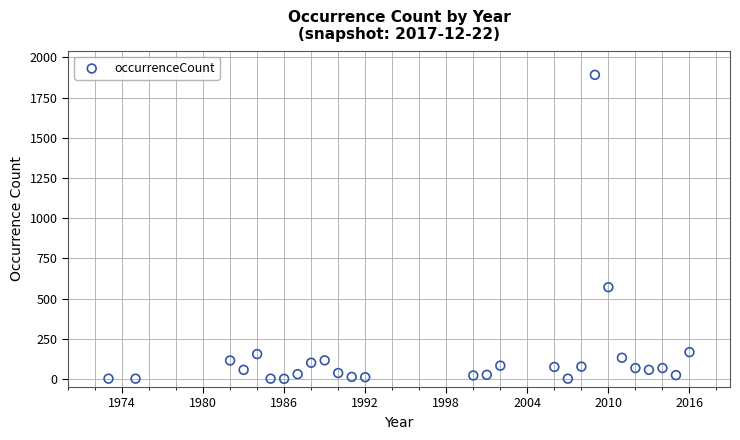

What Y value in the scatter plot is closest to 946?

571